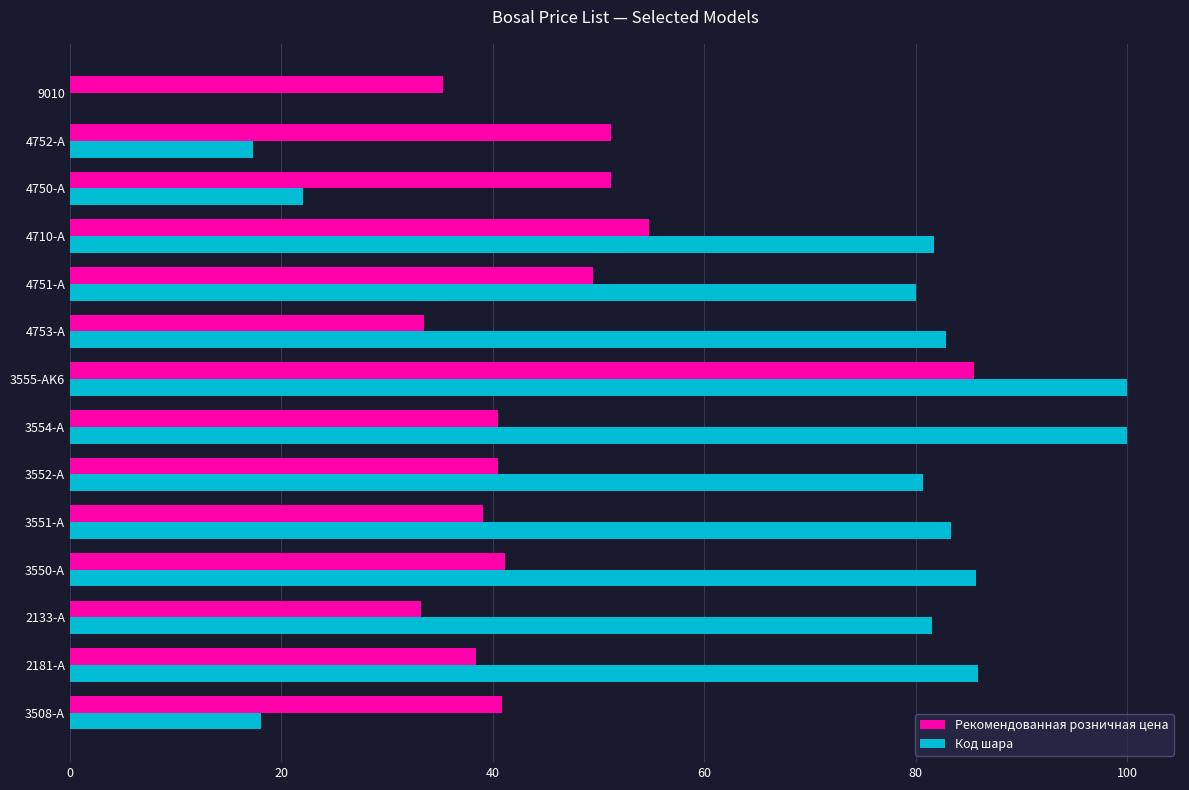

How many values in Код шара are above zero?

13